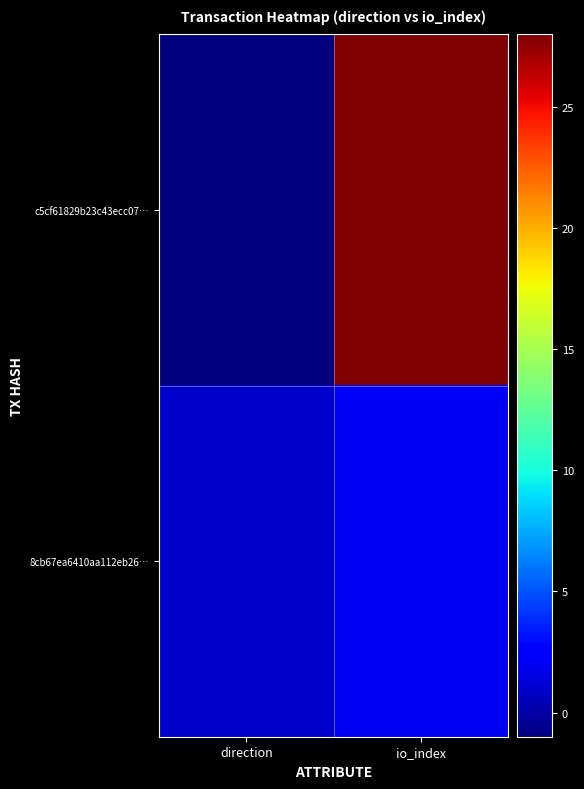

Reading left to right, list all the values displayed in this chart.

c5cf61829b23c43ecc07…: direction=-1	io_index=28
8cb67ea6410aa112eb26…: direction=1	io_index=2